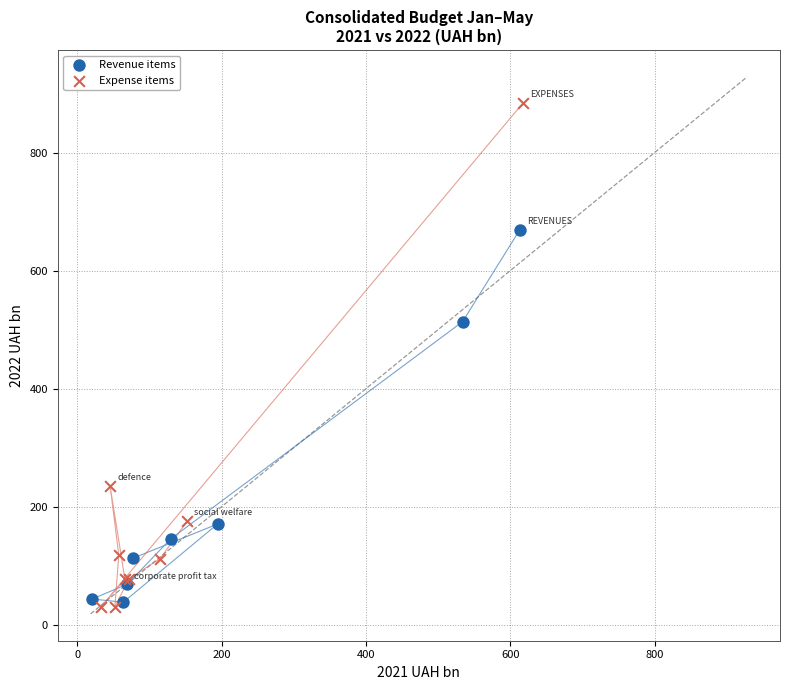

Which series reaches the maximum Y coordinate?

Expense items